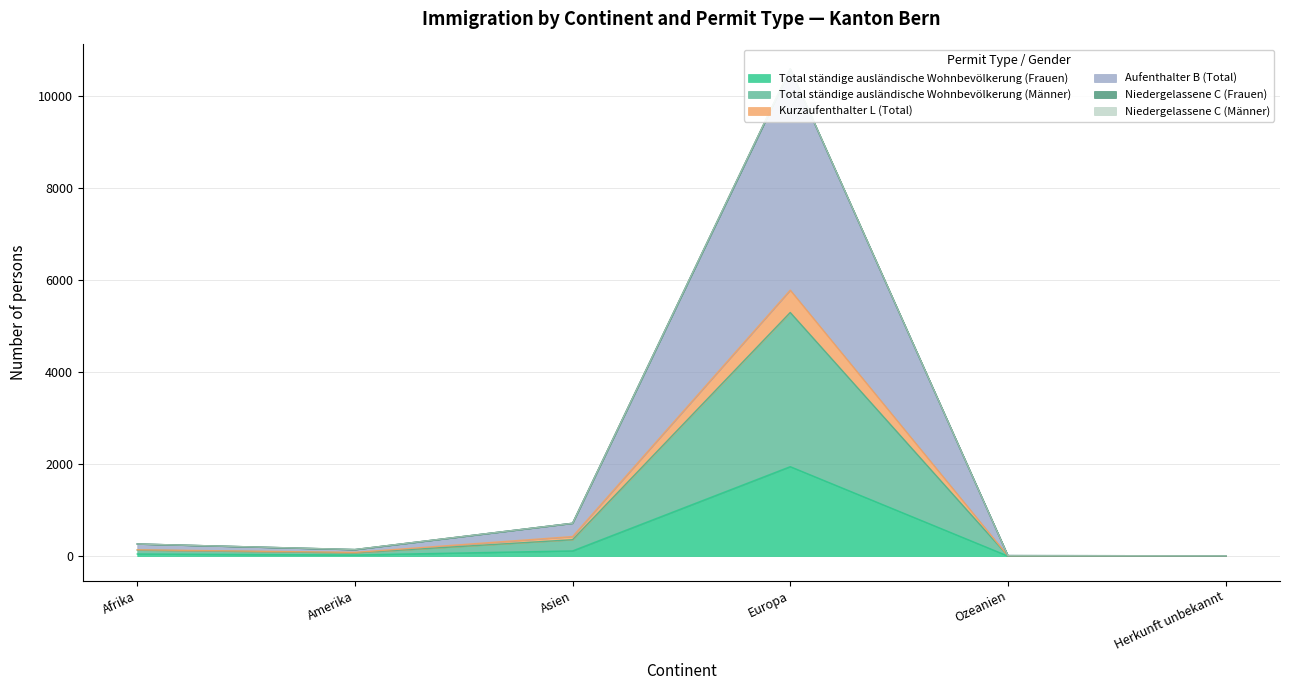

At how many categories does at least one series exceed 6390?

1